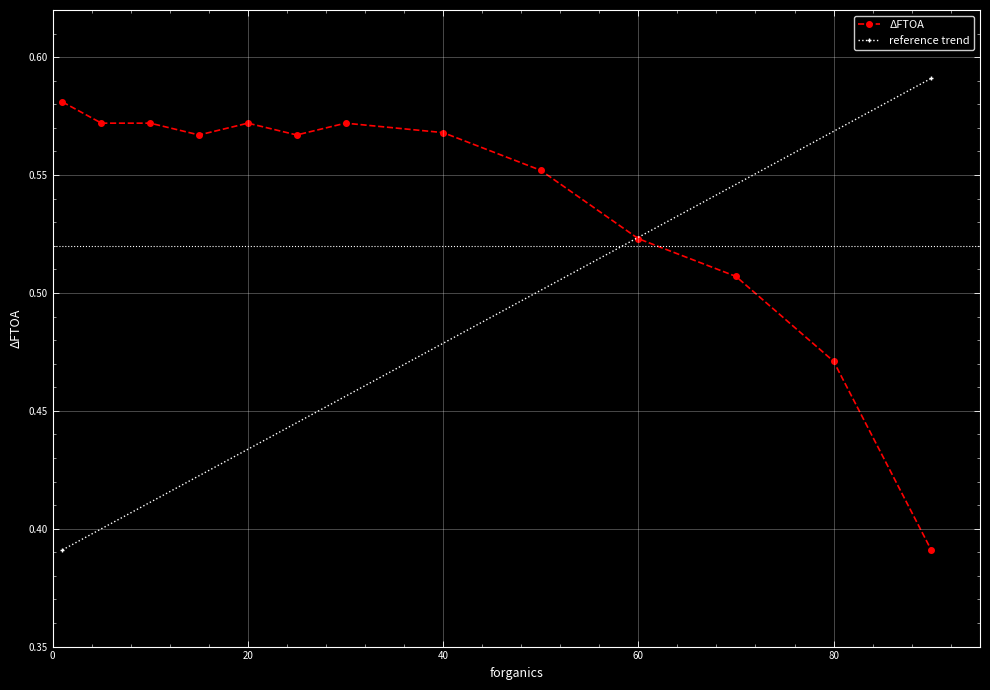

What is the difference between the second highest and minimum values?

0.2